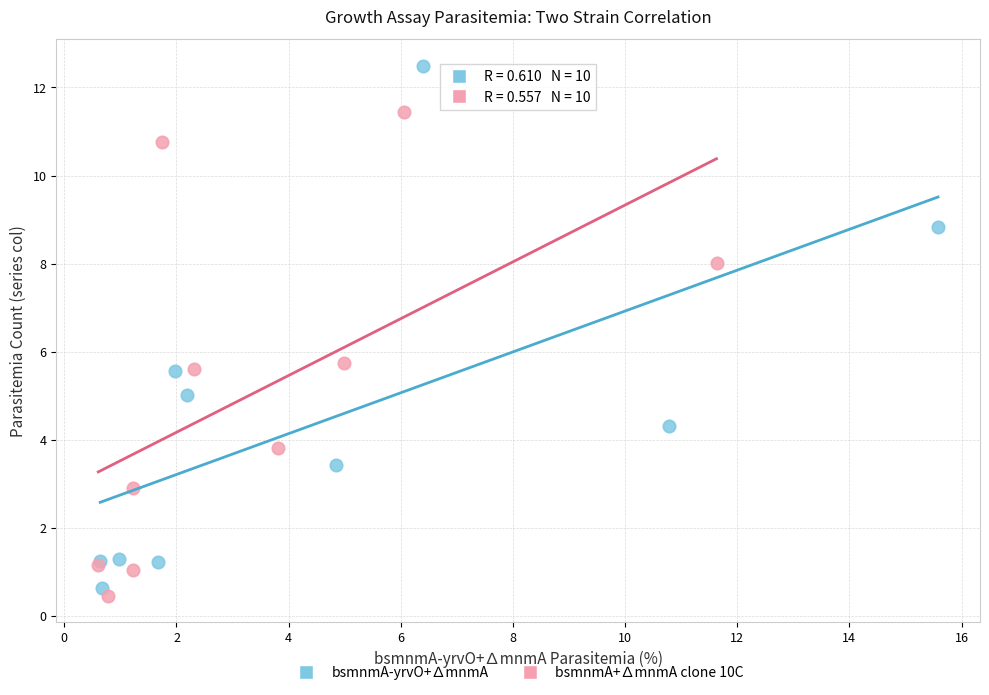

Which series reaches the maximum Y coordinate?

bsmnmA-yrvO+∆mnmA